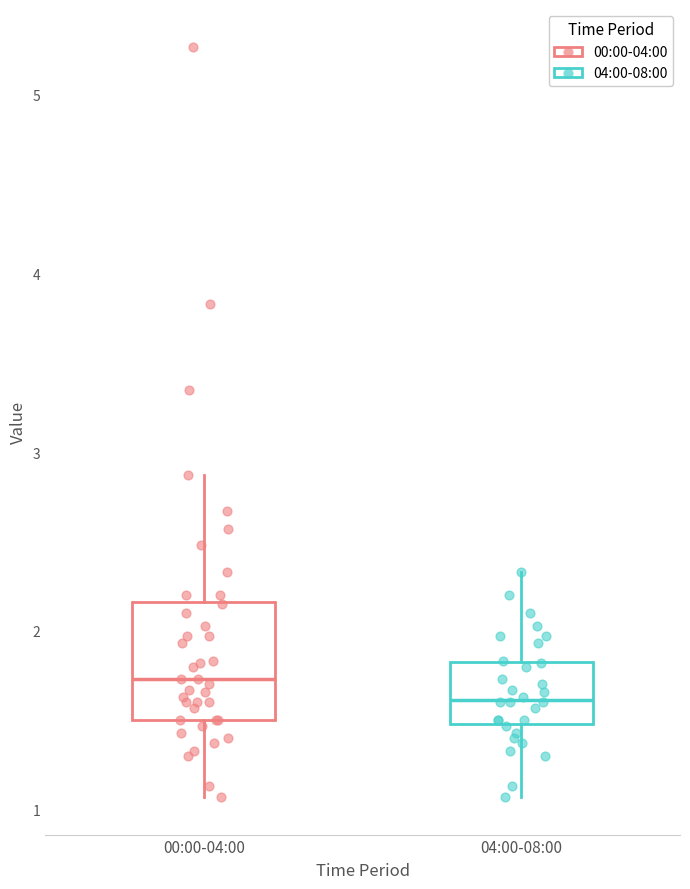

Which box has the highest median line?

00:00-04:00